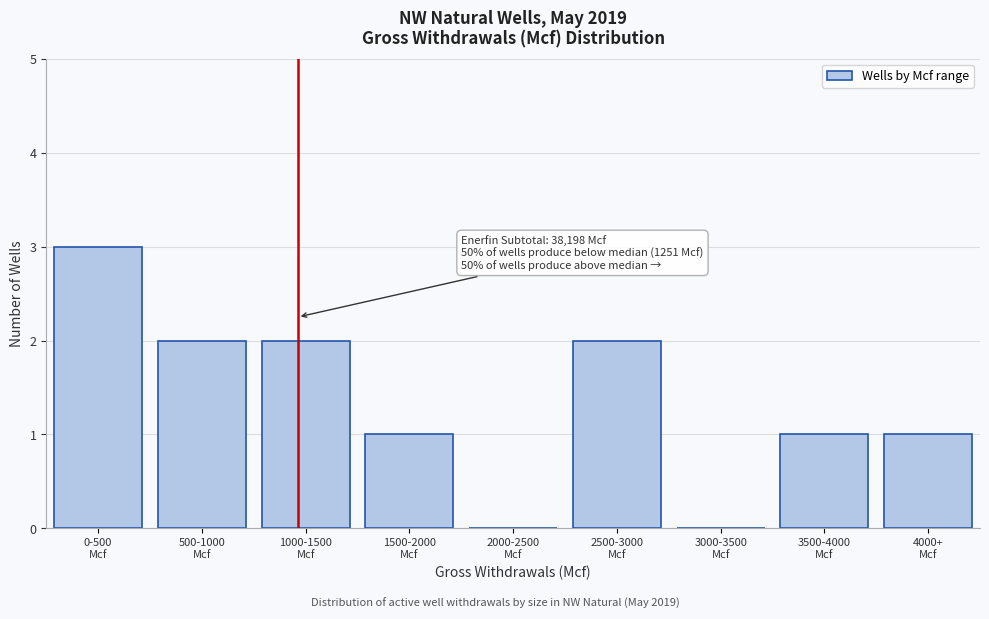

What is the sum of all values?

12